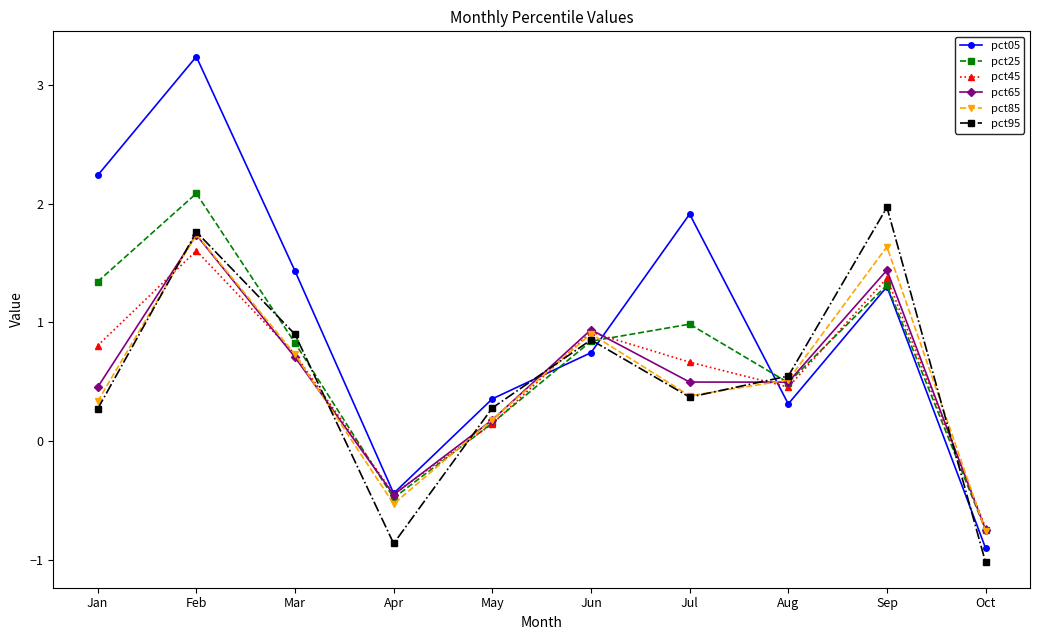

Which series ends up on top after the final intersection of pct05 and pct95?

pct05